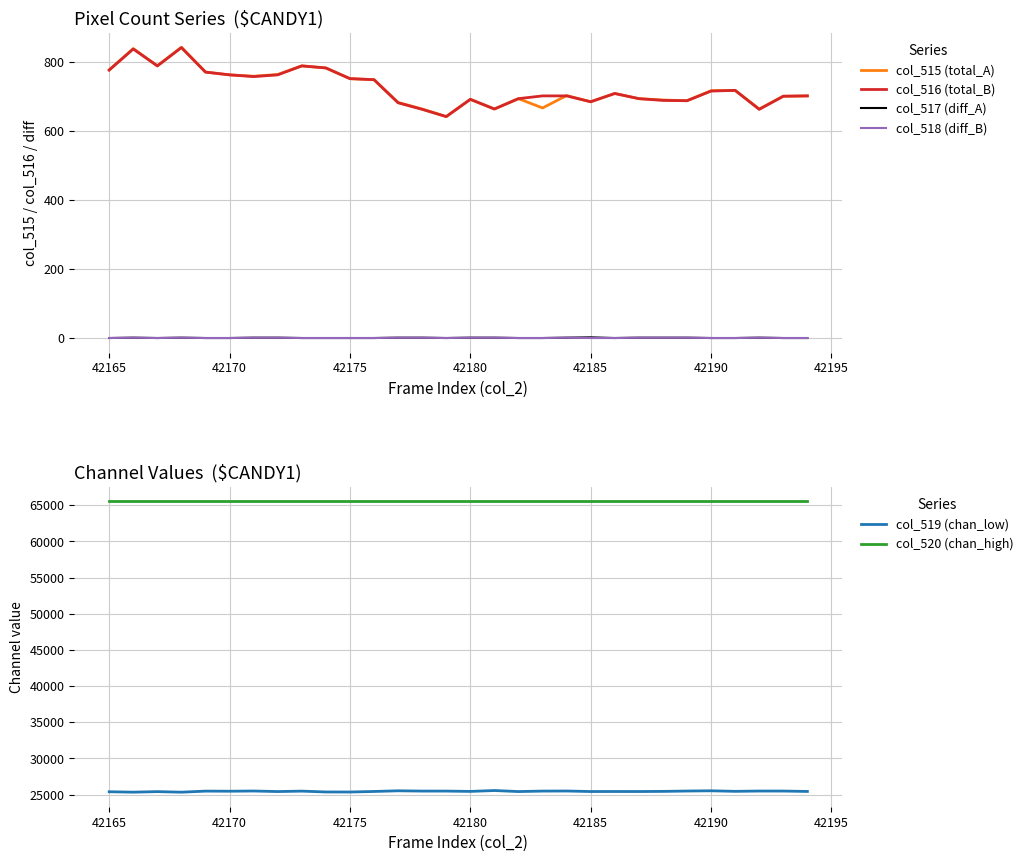

What is the value of the col_520 (chan_high) point at the 30th from the left?

65535